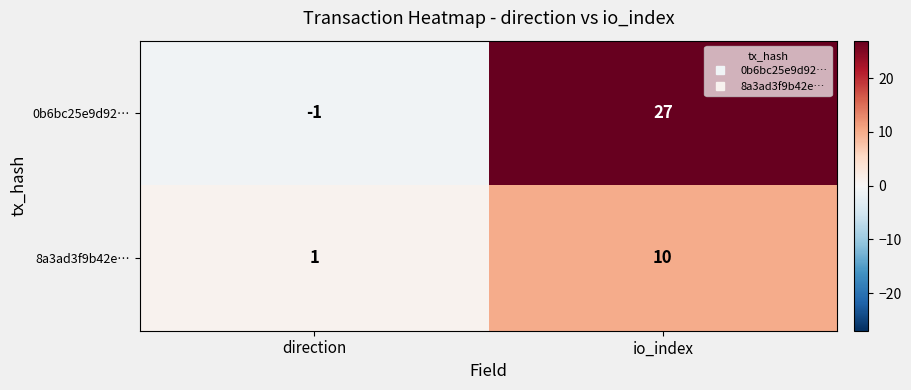

At which category is the sum across all series the highest?

io_index